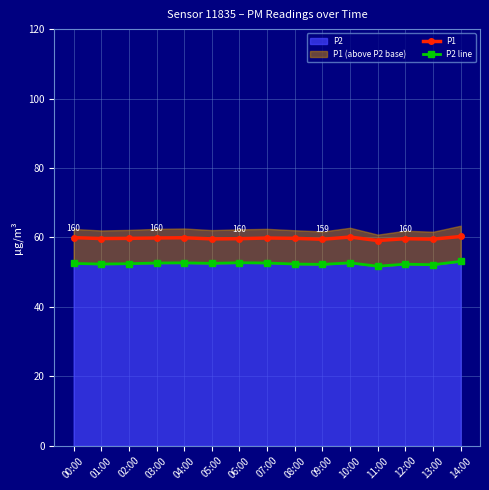

Reading left to right, what are all the values shown in this chart?

P1: 00:00=59.9	01:00=59.7	02:00=59.7	03:00=59.8	04:00=59.9	05:00=59.6	06:00=59.6	07:00=59.8	08:00=59.7	09:00=59.5	10:00=60.1	11:00=59.1	12:00=59.6	13:00=59.5	14:00=60.3
P2 line: 00:00=52.5	01:00=52.3	02:00=52.4	03:00=52.6	04:00=52.7	05:00=52.5	06:00=52.7	07:00=52.6	08:00=52.3	09:00=52.2	10:00=52.7	11:00=51.7	12:00=52.3	13:00=52.1	14:00=53.1